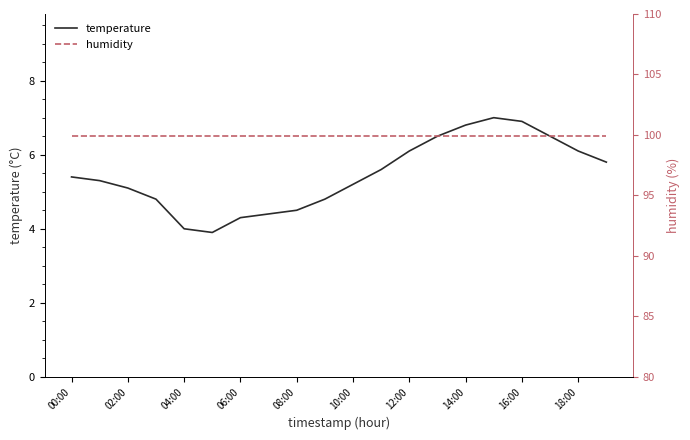

The temperature series shows 2.1 at 18:00. True or false?

False